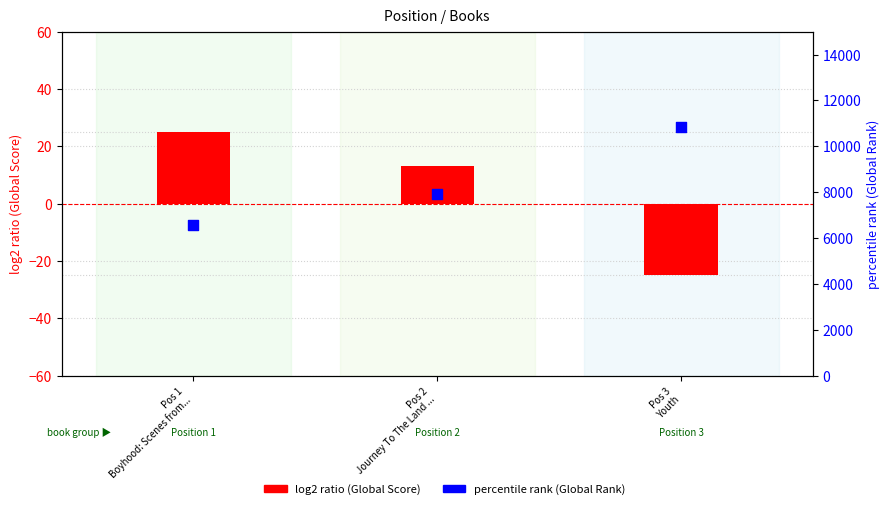

At which category is the sum across all series the highest?

Pos 3
Youth